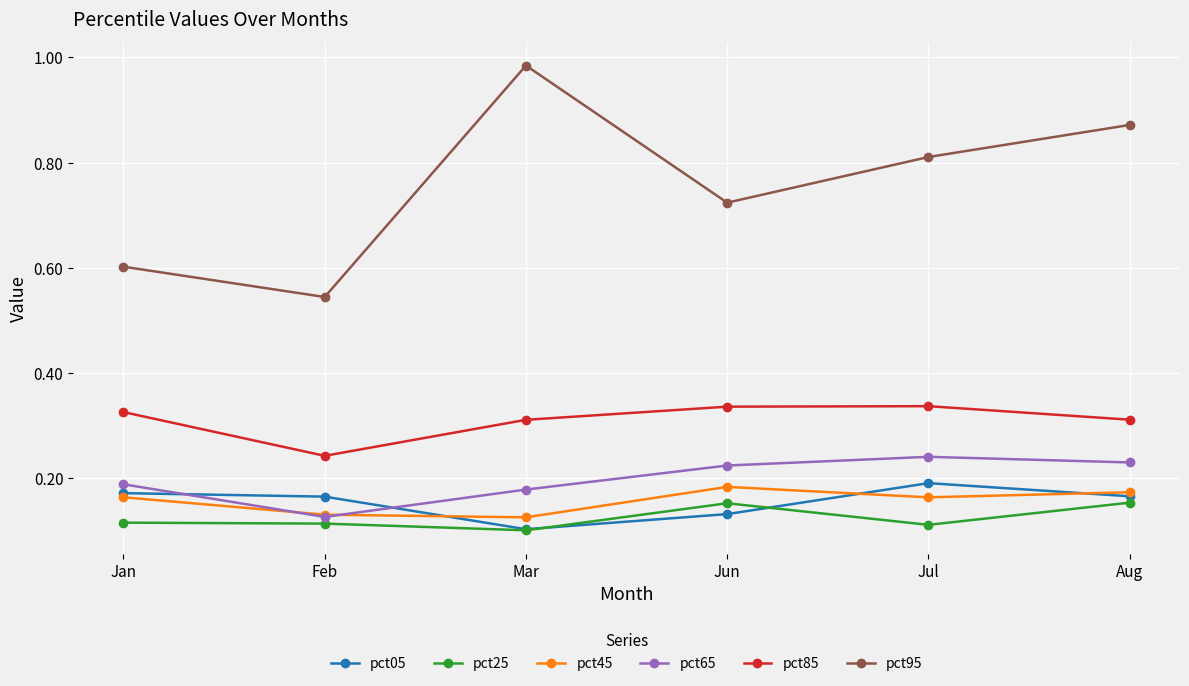

True or false: pct05 and pct95 intersect in this chart.

False